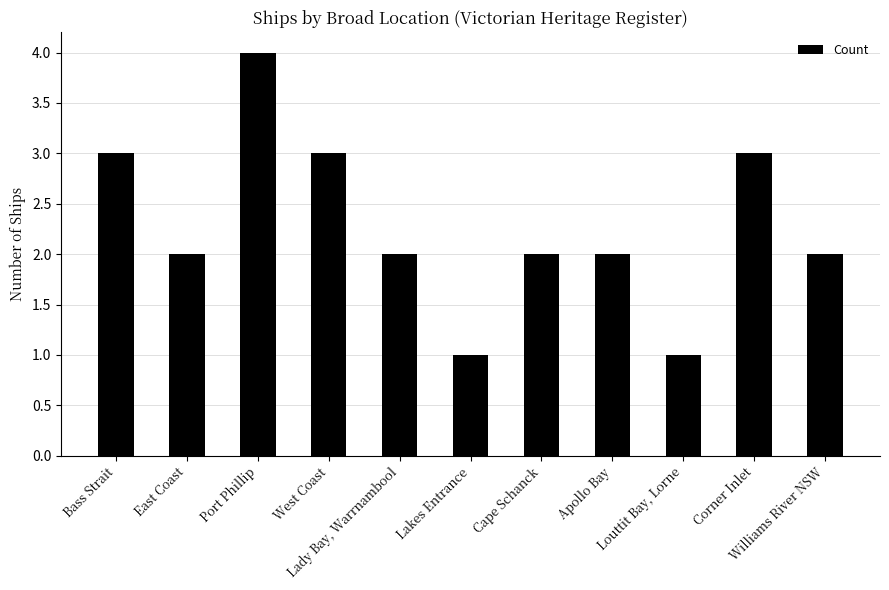

What is the average value?

2